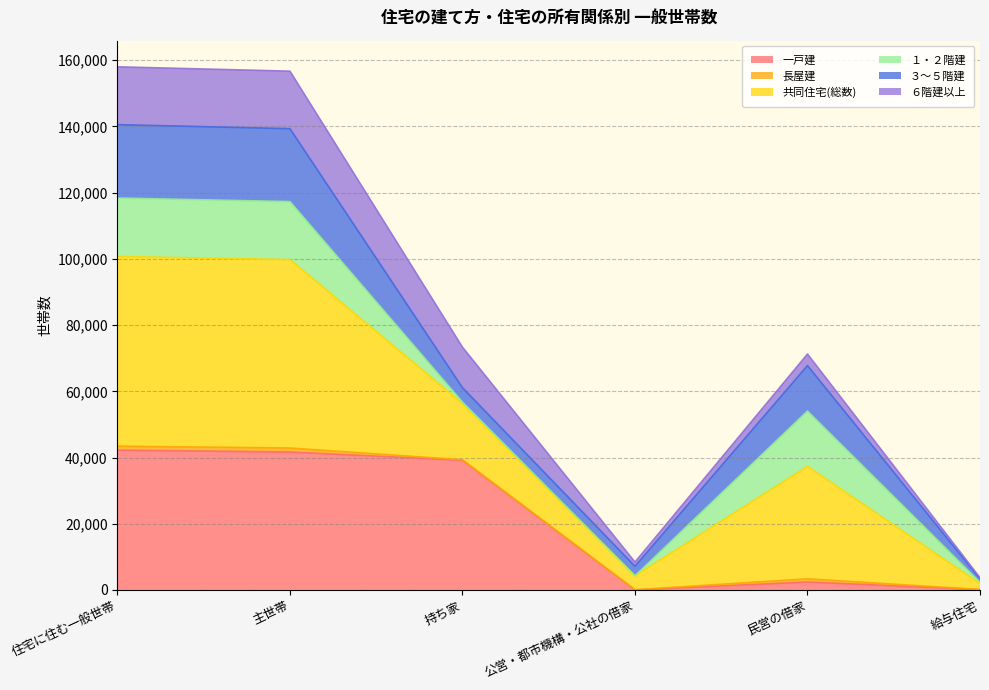

What is the highest value of the 一戸建 series?

42212